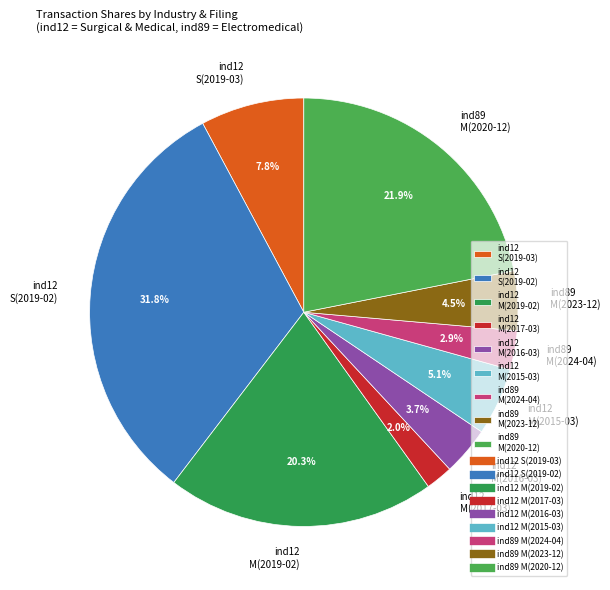

Combined, do ind12 S(2019-03) and ind89 M(2024-04) account for over 50%?

No